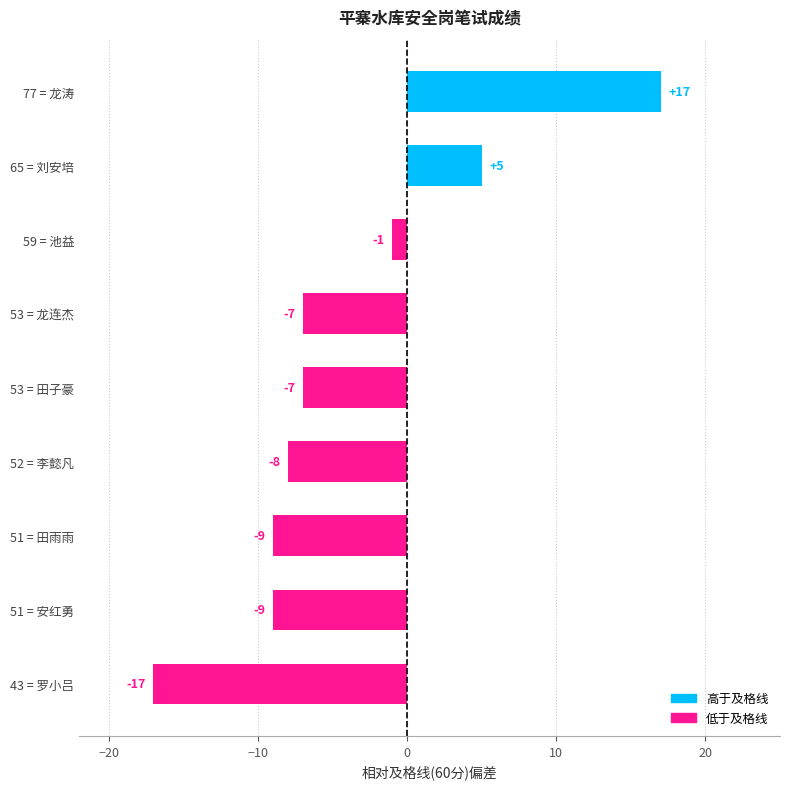

What is the change in value from 51 = 田雨雨 to 52 = 李懿凡?

+1